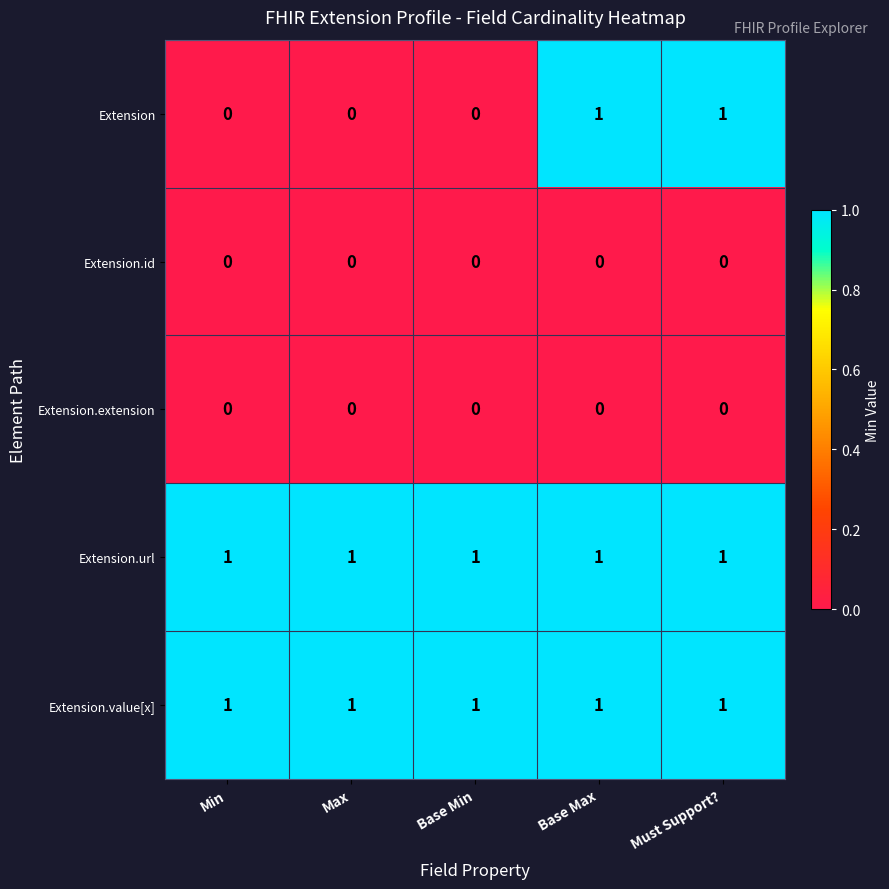

The Extension.value[x] series shows 1 at Base Min. True or false?

True